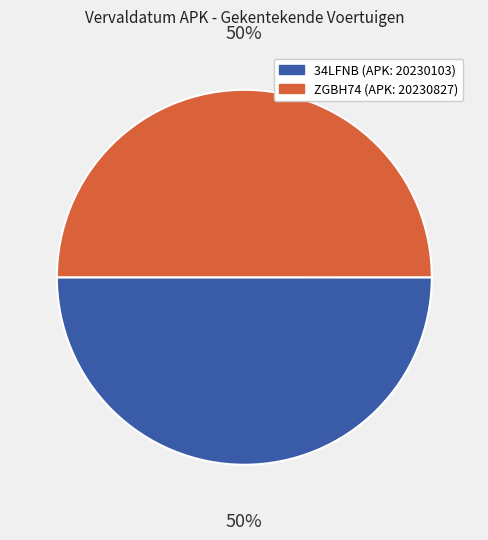

To the nearest percent, what portion does 34LFNB represent?

50%